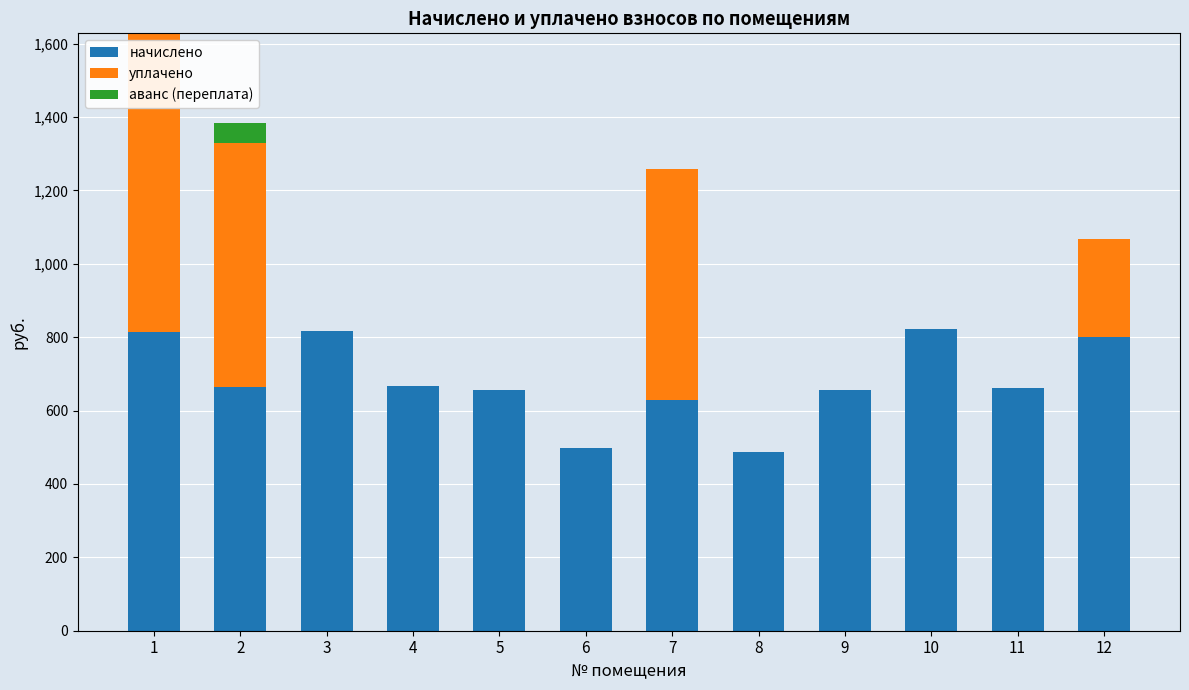

What is the highest value of the начислено series?

822.0